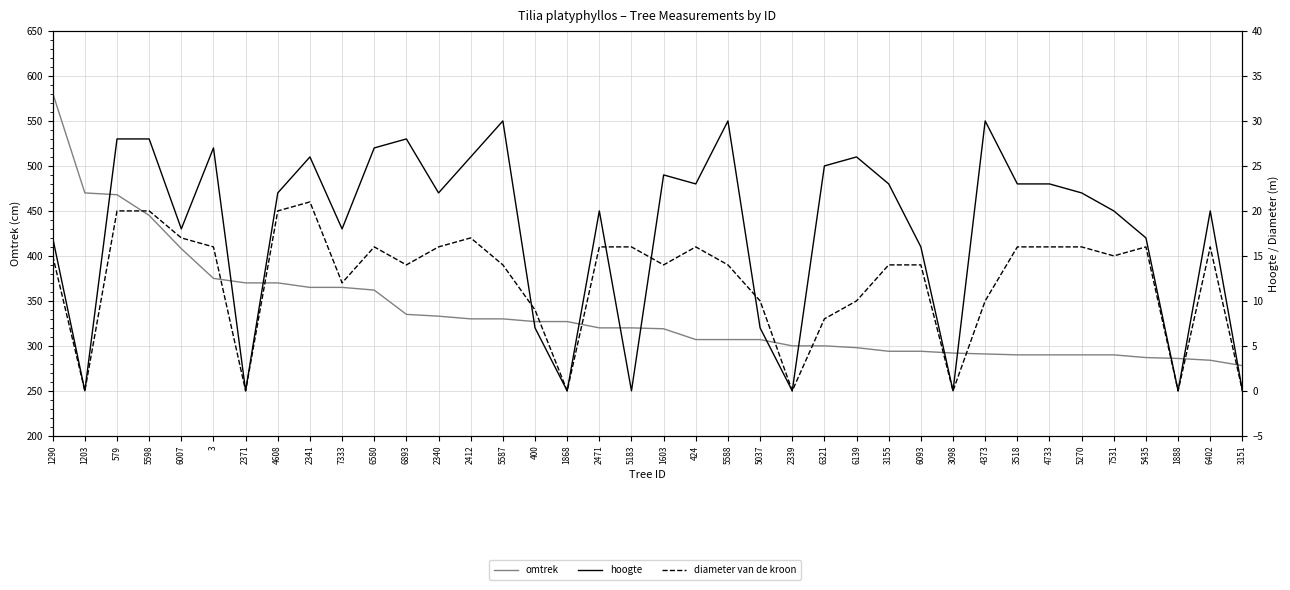

The value of diameter van de kroon at 5037 is 18. True or false?

False